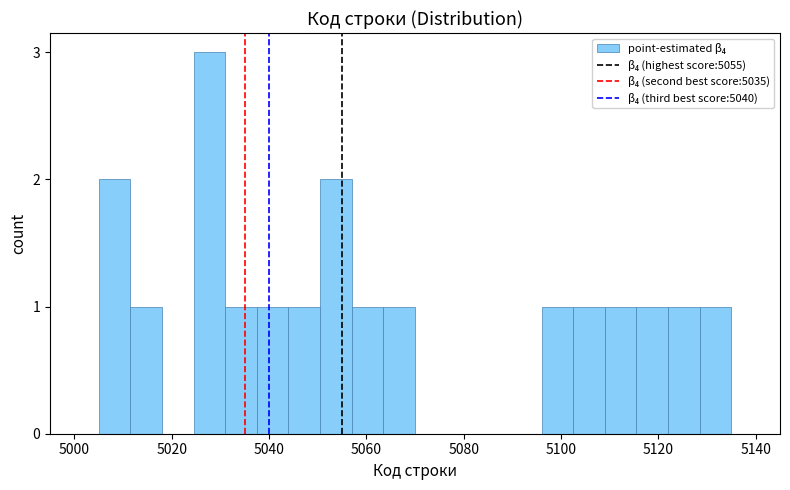

Around what value on the x-axis is the tallest bar? Give the approximate position of its centre, as read against the axis.

5028